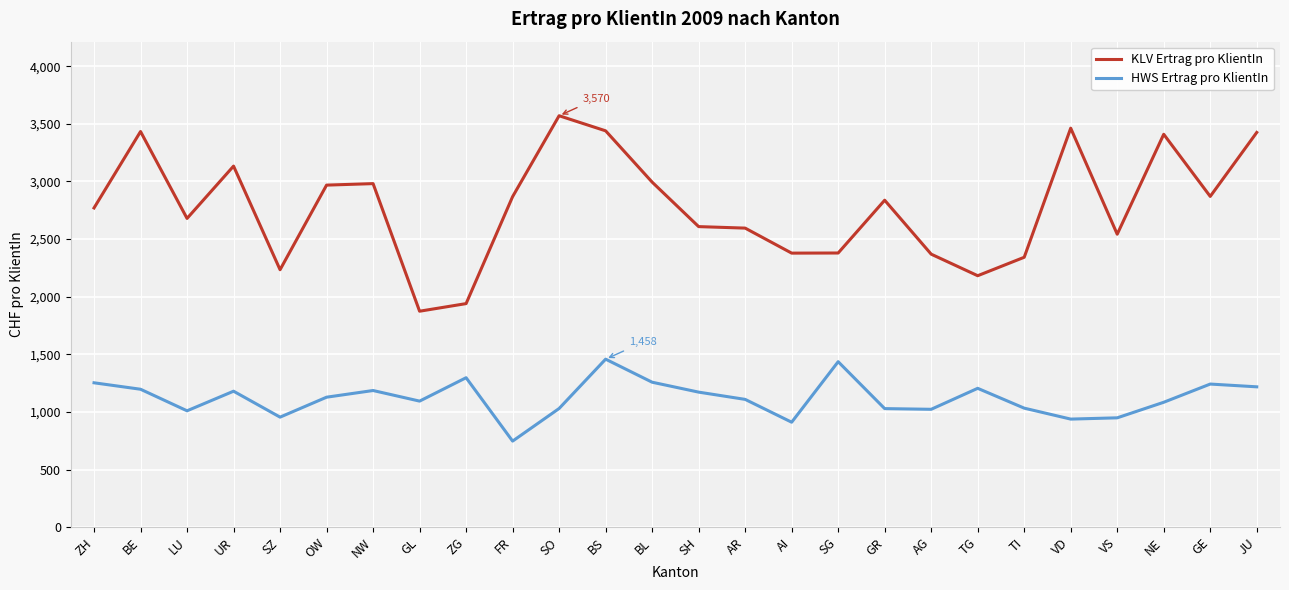

What is the difference between the maximum and minimum values in the KLV Ertrag pro KlientIn series?

1696